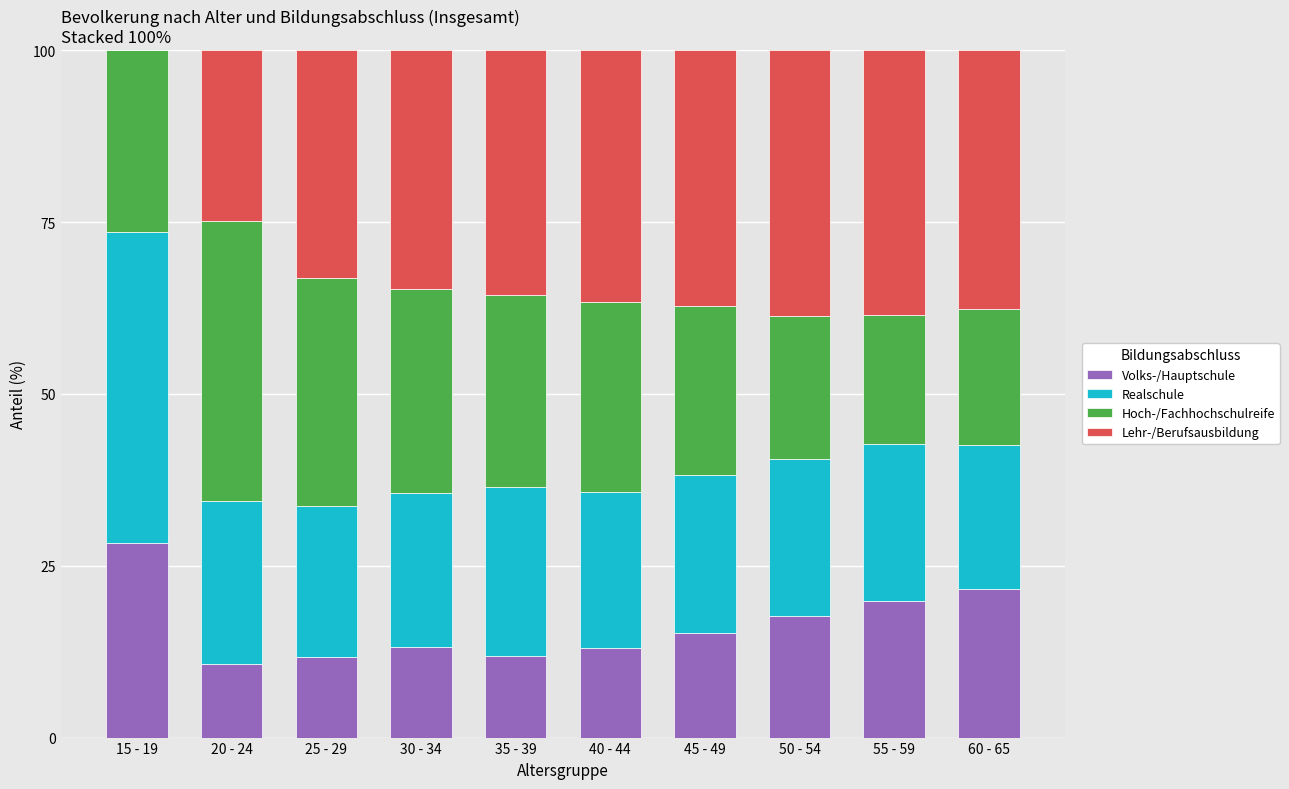

How many data points in Volks-/Hauptschule are above 15?

5